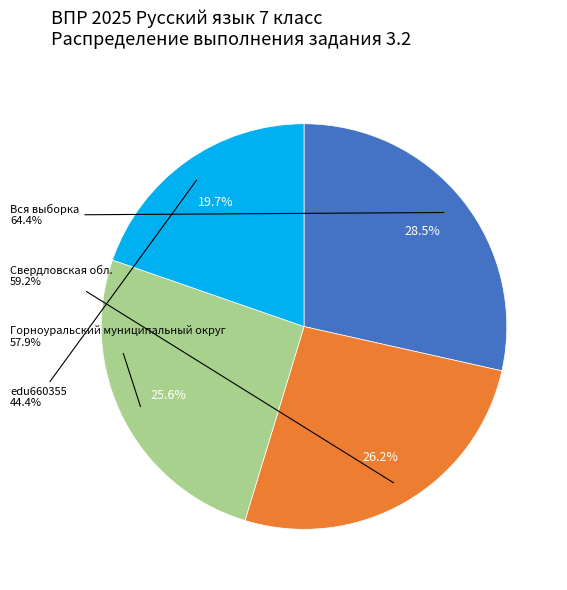

What percentage is the edu660355 slice, to the nearest percent?

20%